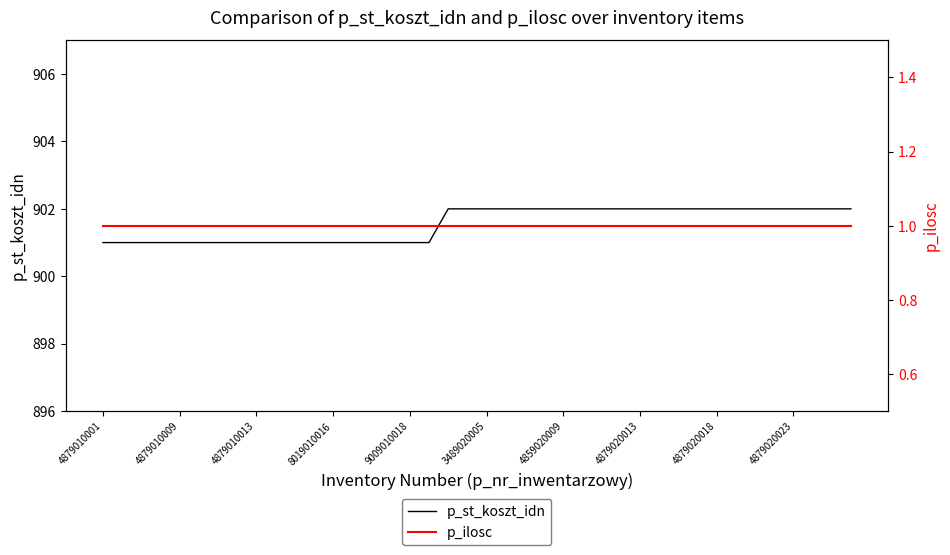

The value of p_st_koszt_idn at 4879010009 is 901. True or false?

True